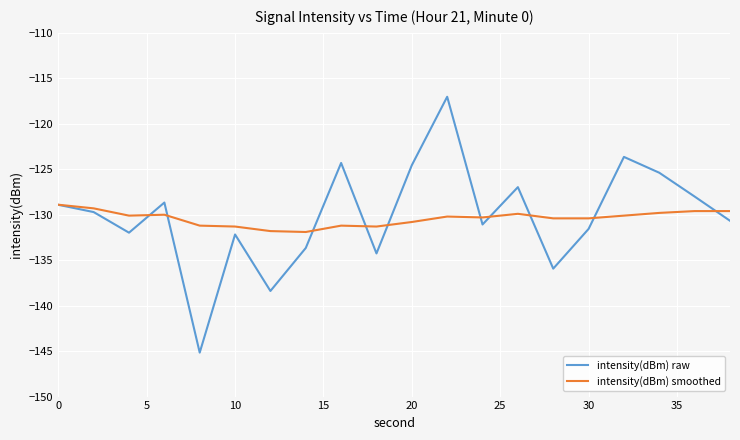

Rank the series by their maximum value, from lowest to highest.

intensity(dBm) smoothed, intensity(dBm) raw